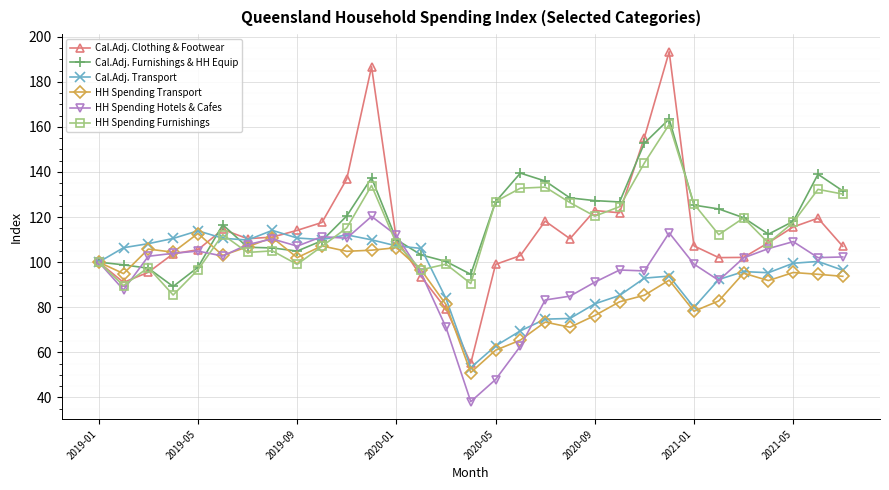

What is the average value of the Cal.Adj. Clothing & Footwear series?

113.3